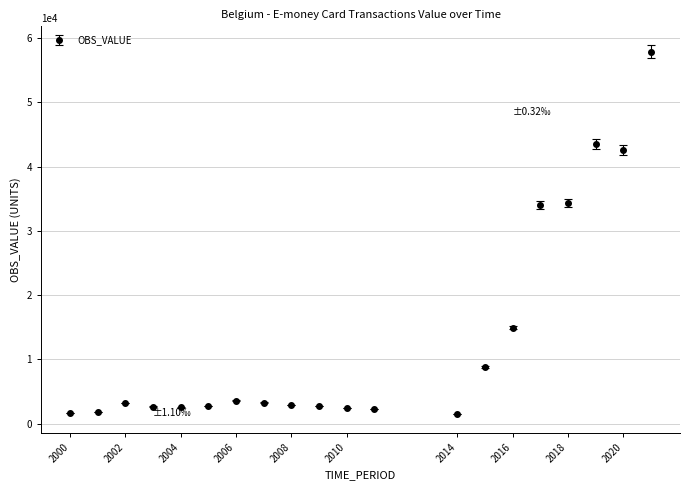

True or false: the data has more than 2 interior local peaks.

True